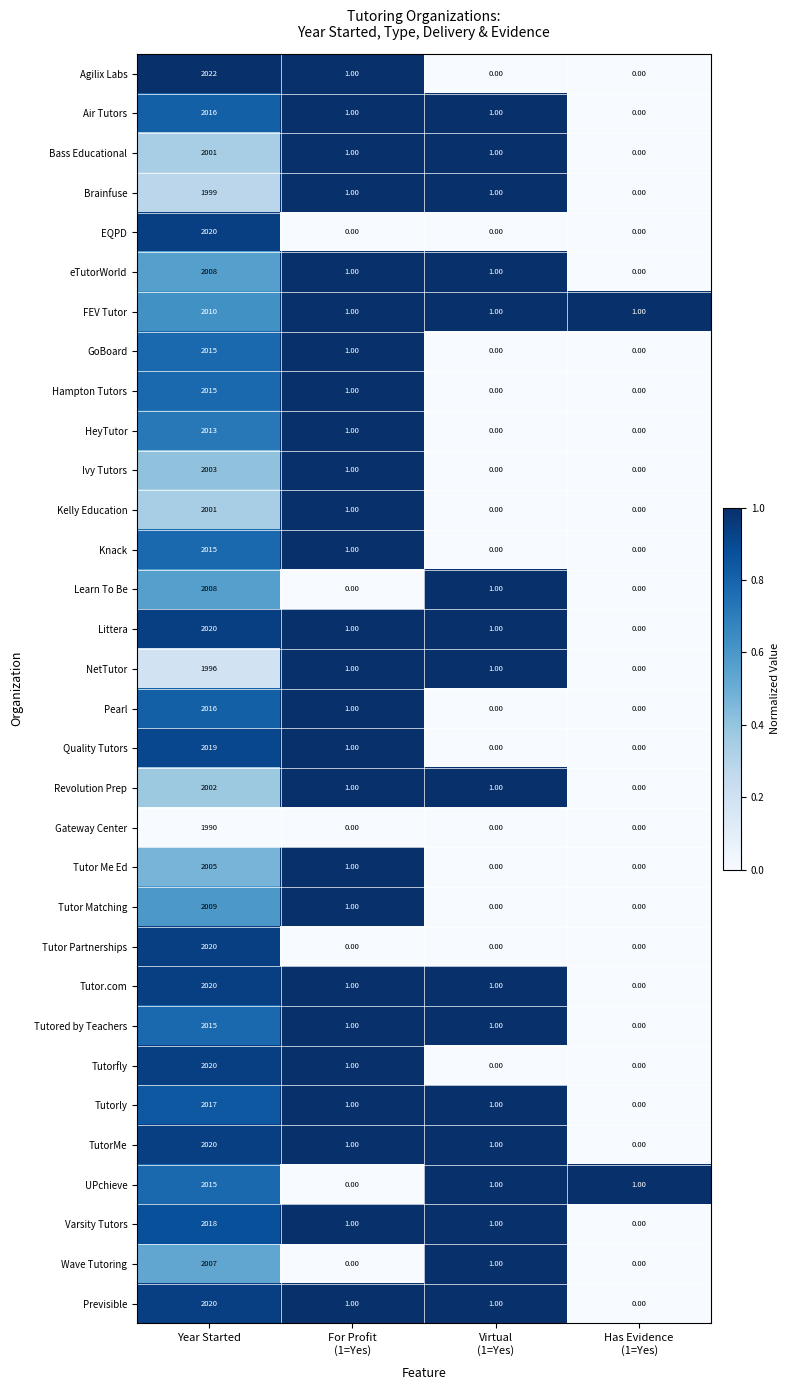

What is the difference between the highest and lowest values at Virtual
(1=Yes)?

1